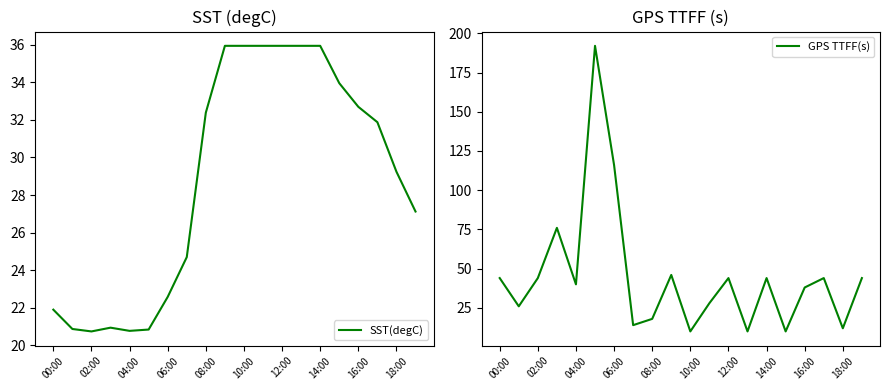

After their last crossing, which series has the higher values: GPS TTFF(s) or SST(degC)?

GPS TTFF(s)